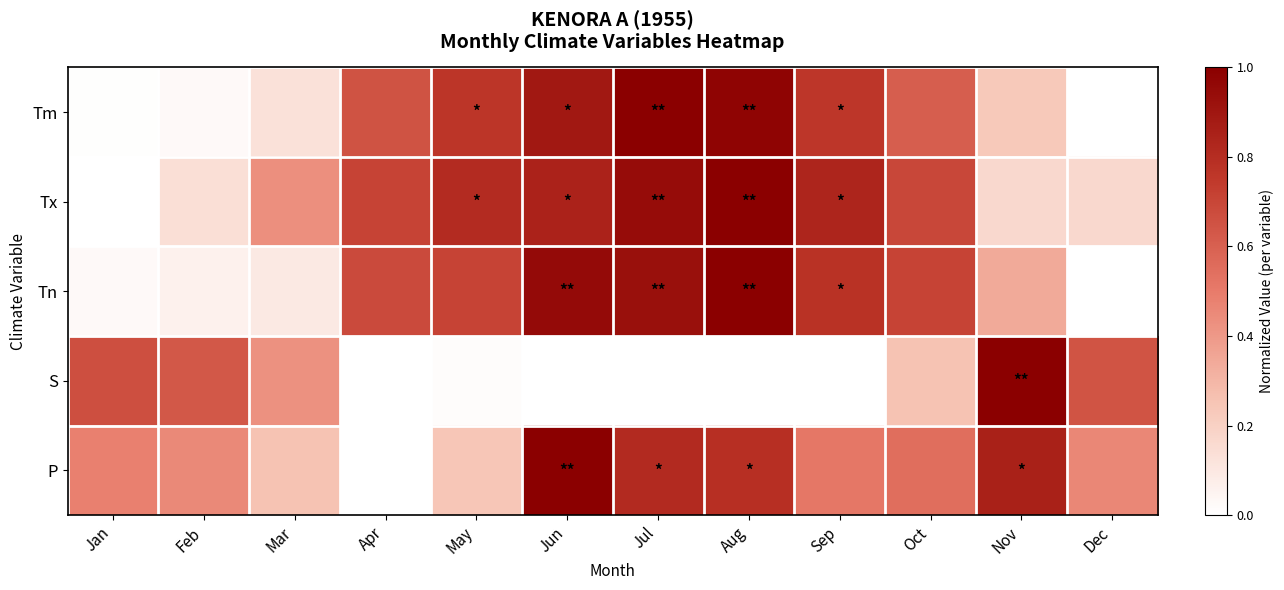

At which category is the sum across all series the highest?

Aug